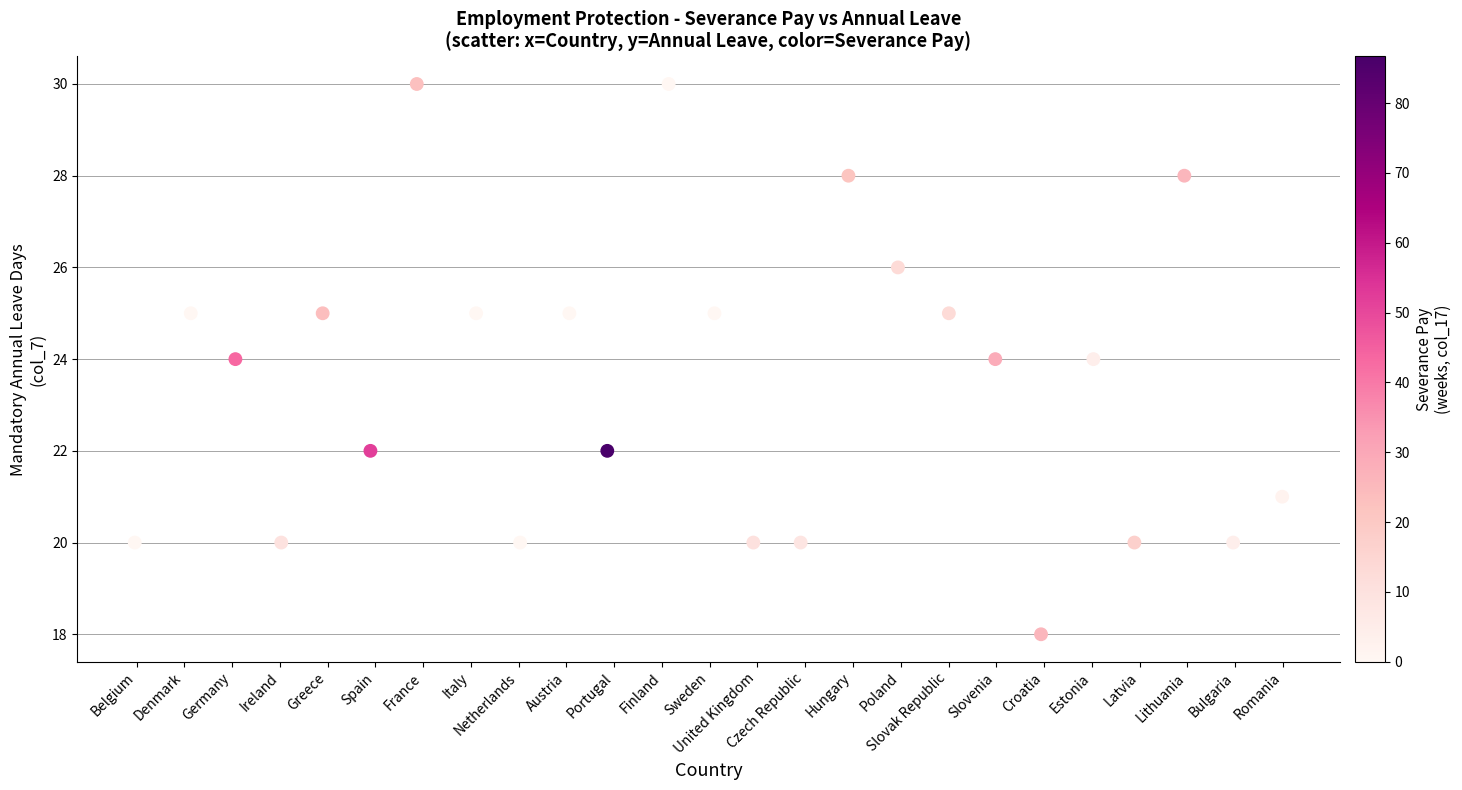

What is the range of Y values (max minus min)?

12